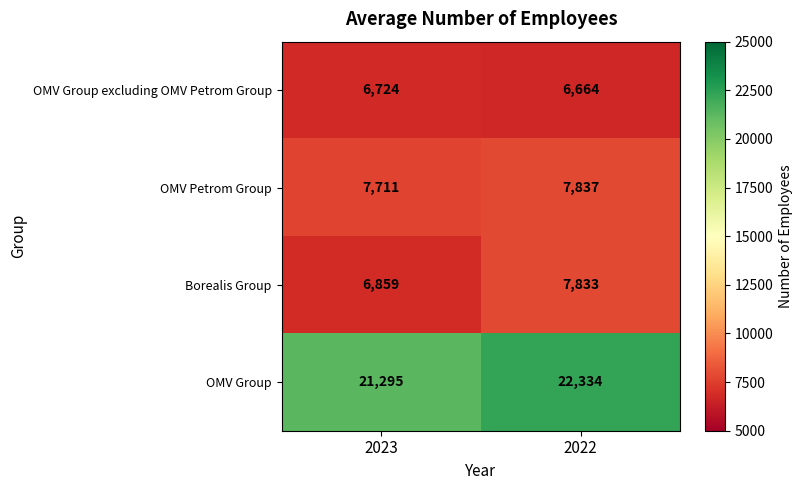

What is the difference between the maximum and minimum values in the Borealis Group series?

974